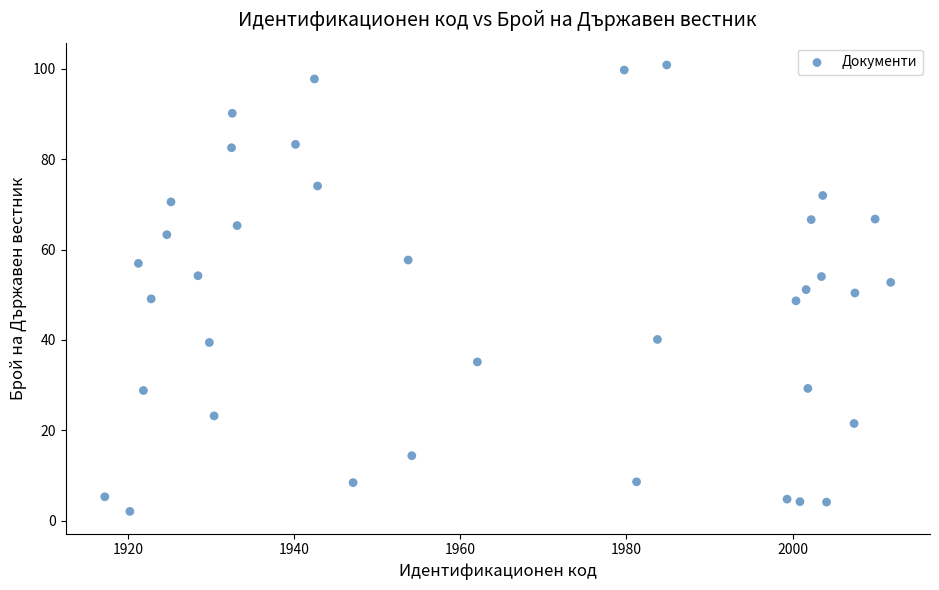

What is the range of X values (max minus min)?

94.6